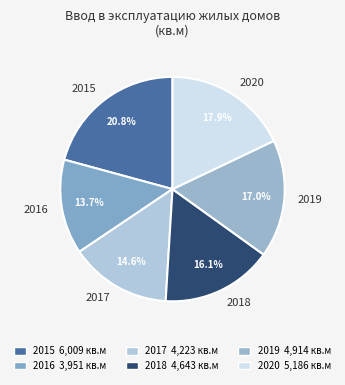

To the nearest percent, what is the difference between the largest and smallest slice percentages?

7%